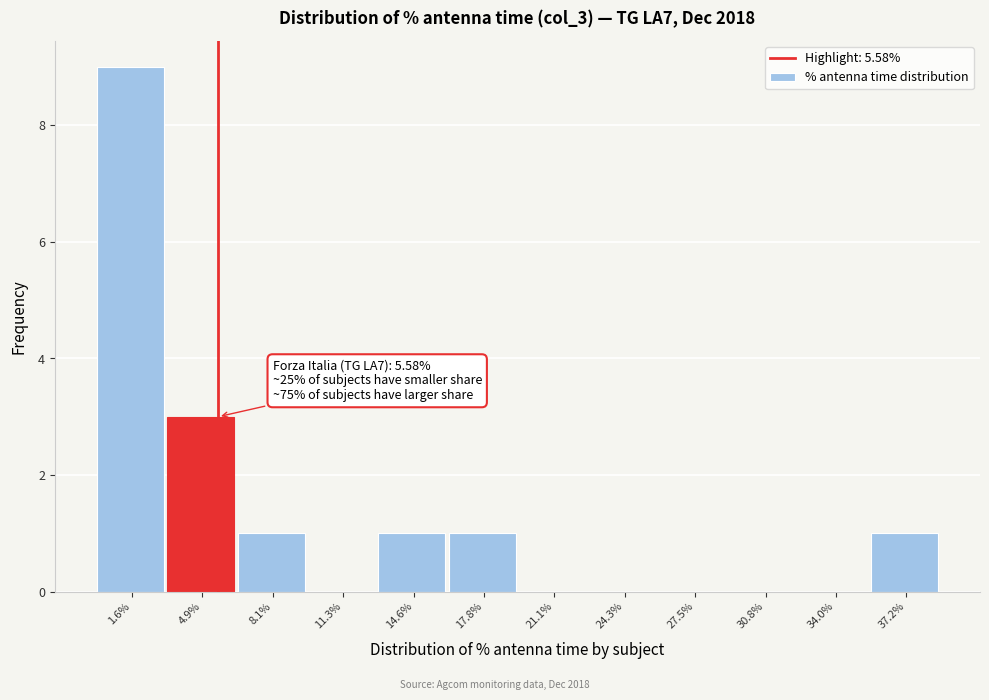

Over which range of the x-axis is the bar tallest?

0.0 to 3.0